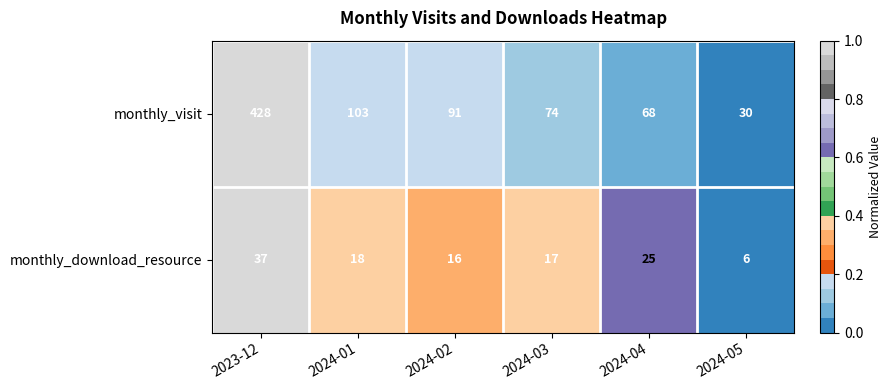

What is the sum of all monthly_visit values?

794